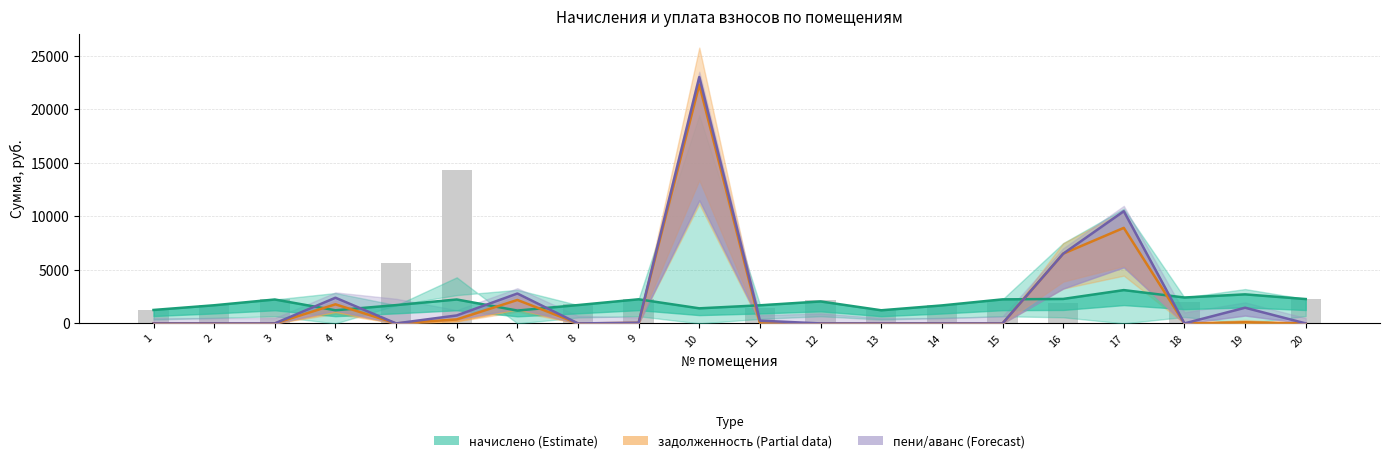

What is the value of the пени/аванс (Forecast) bar at the 11th from the left?

257.6